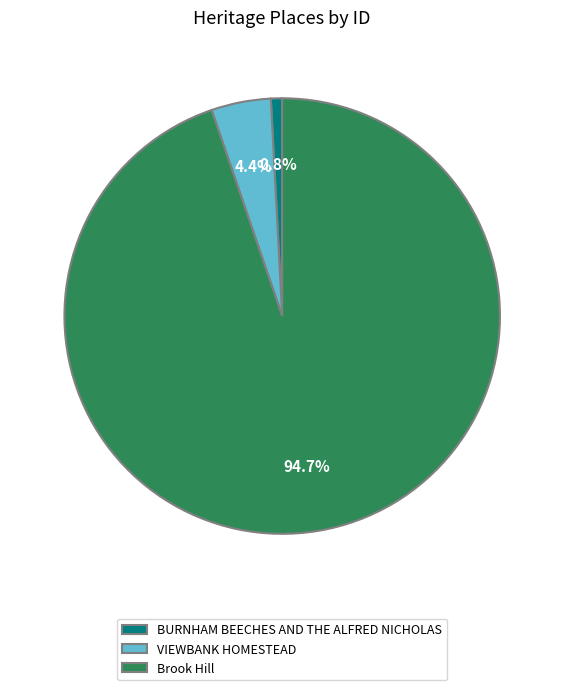

To the nearest percent, what portion does VIEWBANK HOMESTEAD represent?

4%